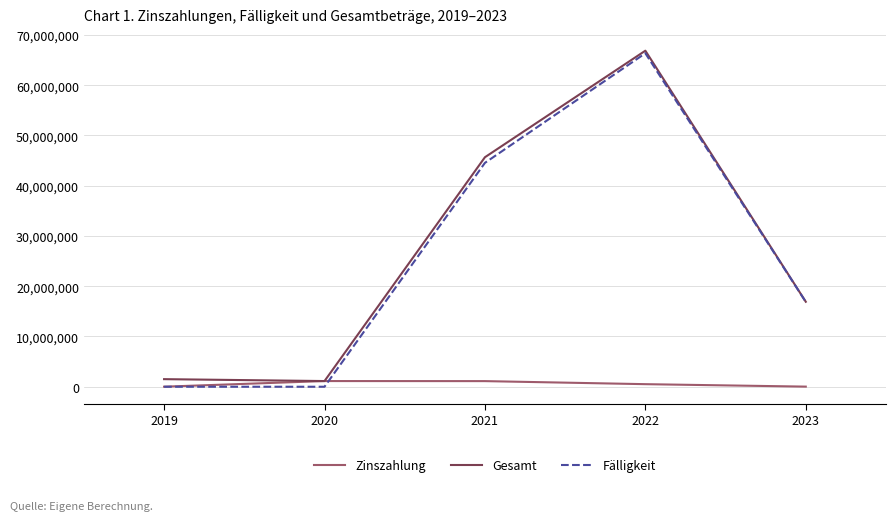

What value does the Zinszahlung series have at 2020?

1131848.0